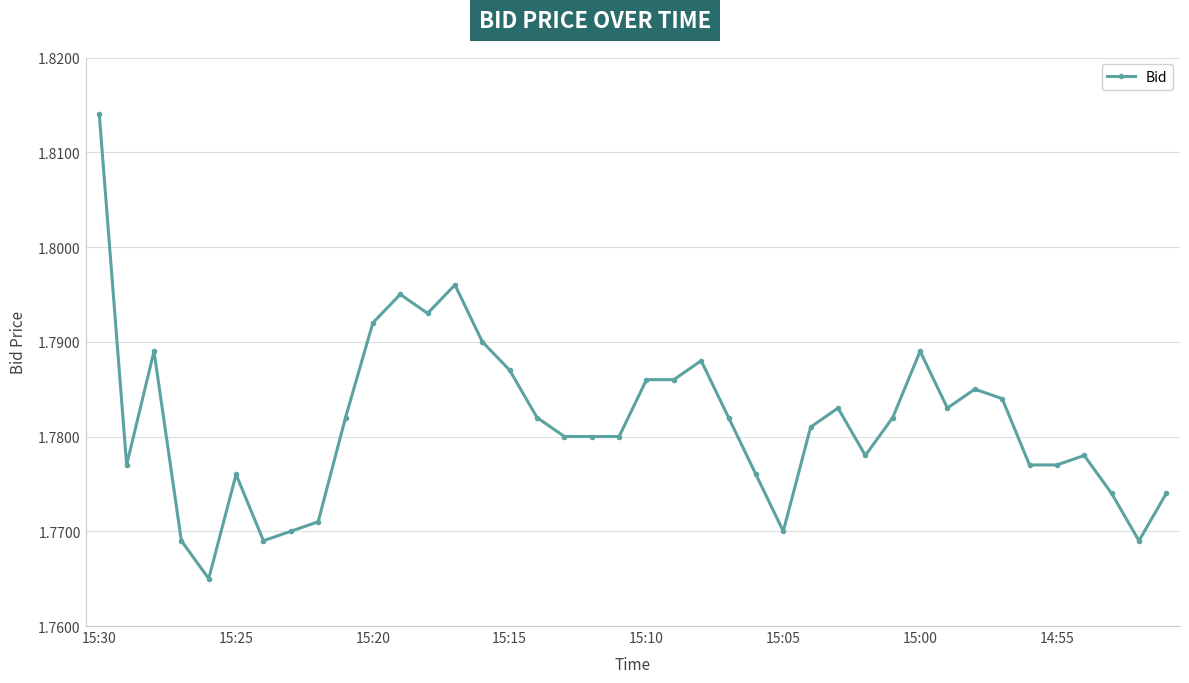

How many values are between 1 and 2?

40